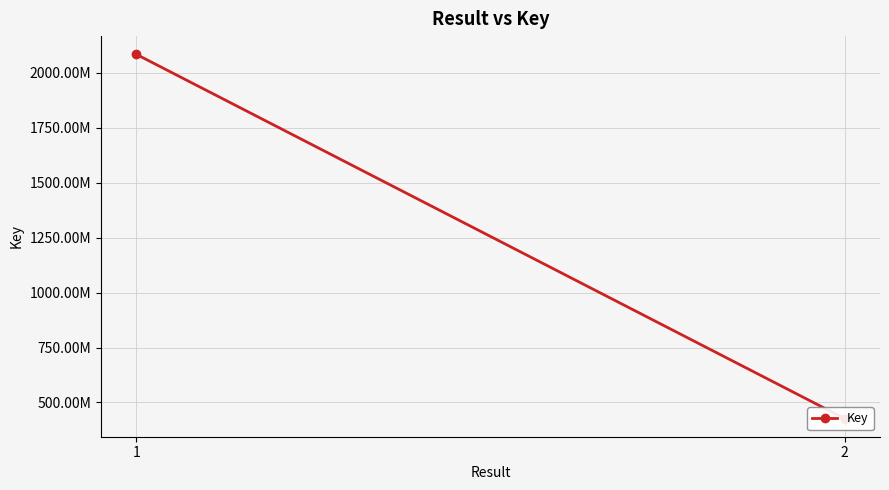

Between 2 and 1, which is larger?

1